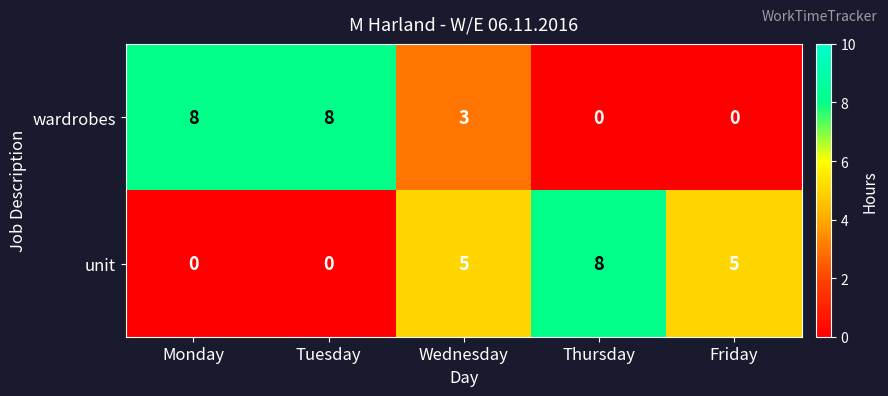

What is the maximum value shown in the chart?

8